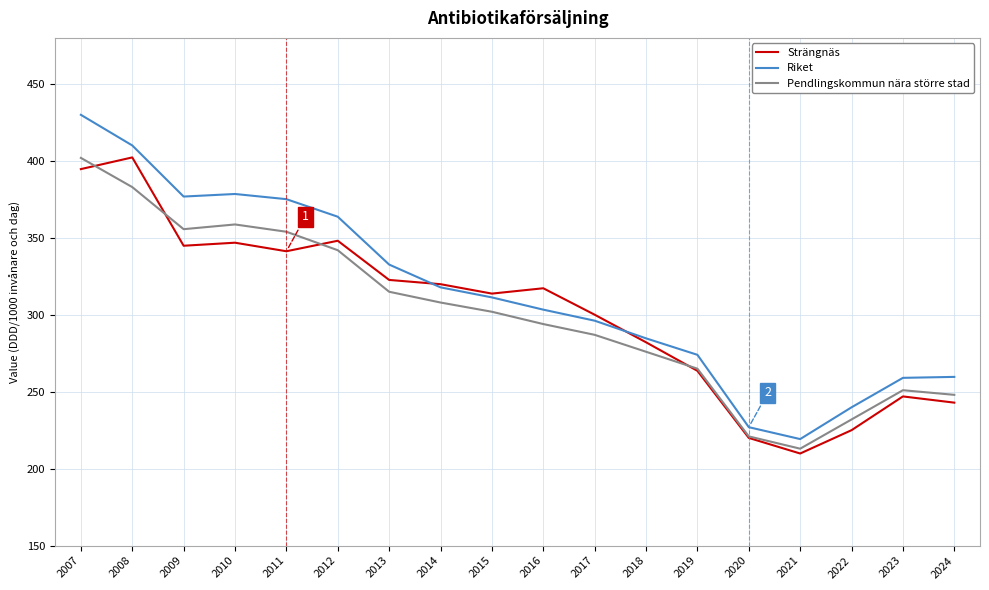

Where do Strängnäs and Pendlingskommun nära större stad first cross each other?

2007 and 2008